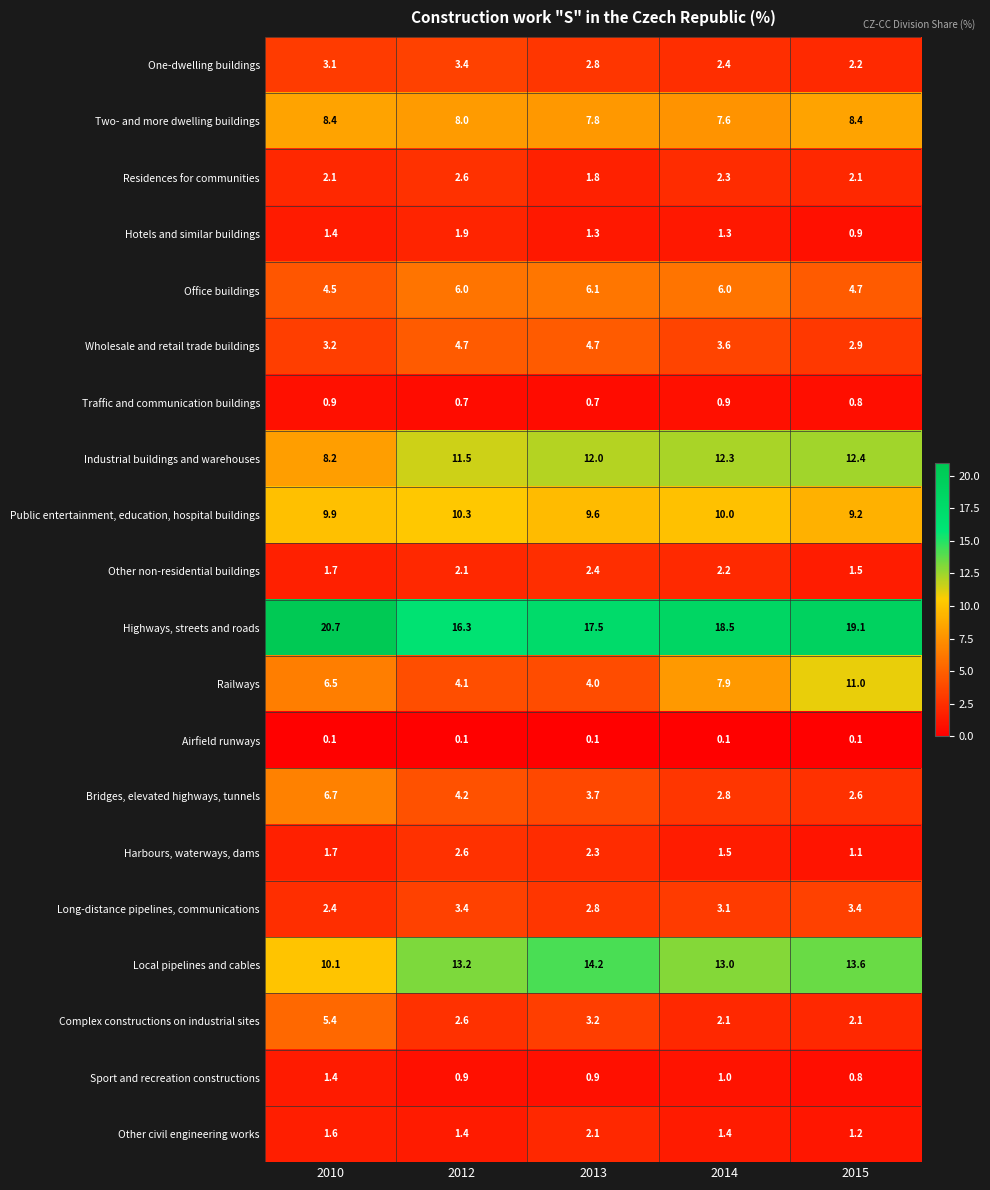

The value of Highways, streets and roads at 2013 is 25.6. True or false?

False